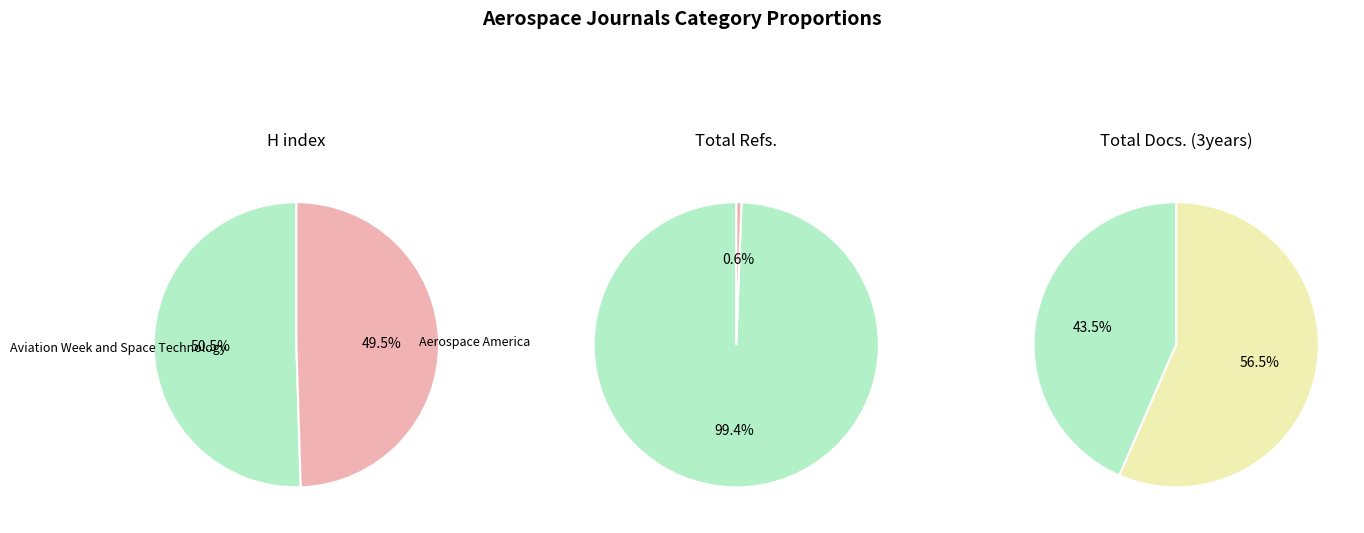

Which has a higher value, Aerospace America or Aviation Week and Space Technology?

Aviation Week and Space Technology